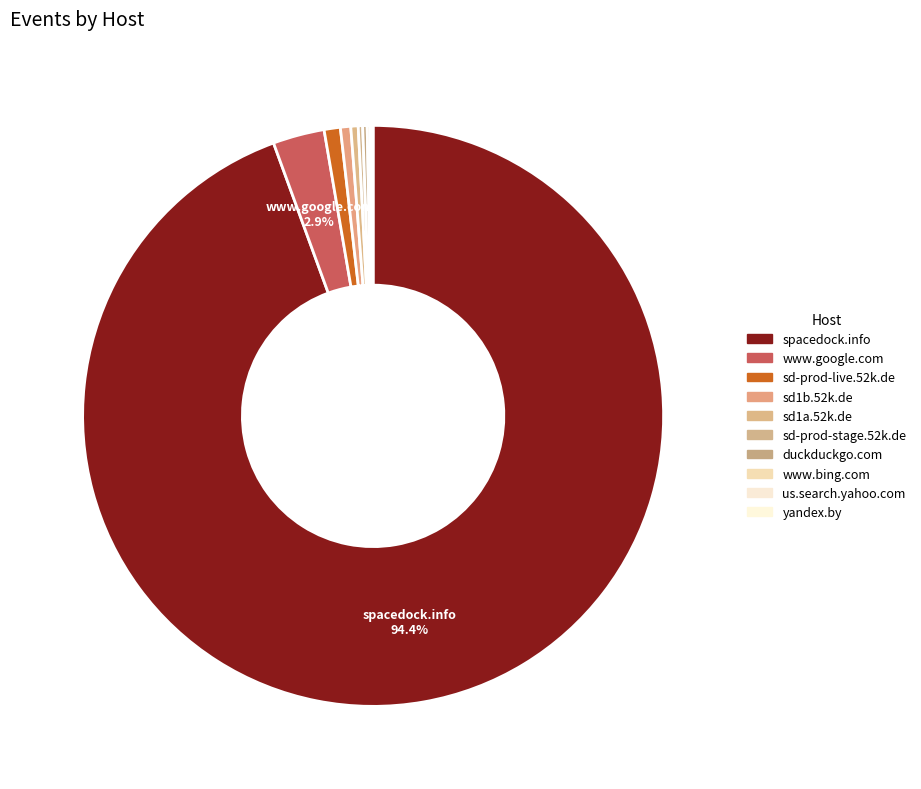

Which category has the smallest portion of the pie?

us.search.yahoo.com